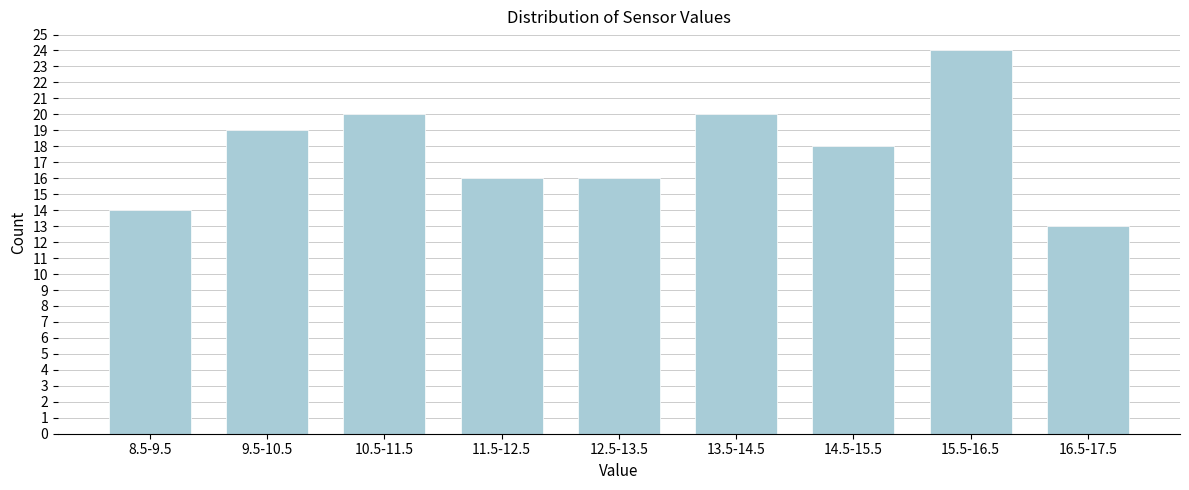

Reading right to left, list all the values displayed in this chart.

13	24	18	20	16	16	20	19	14